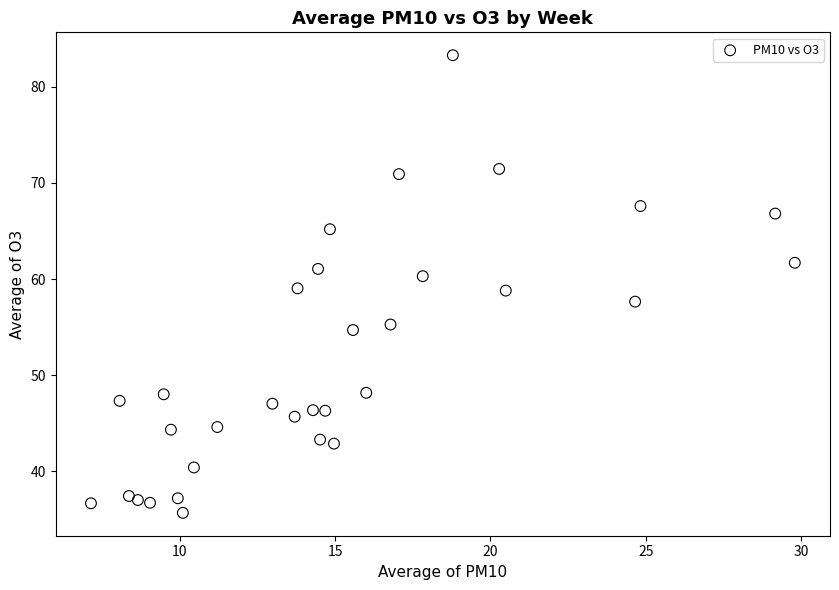

What is the range of Y values (max minus min)?

47.6